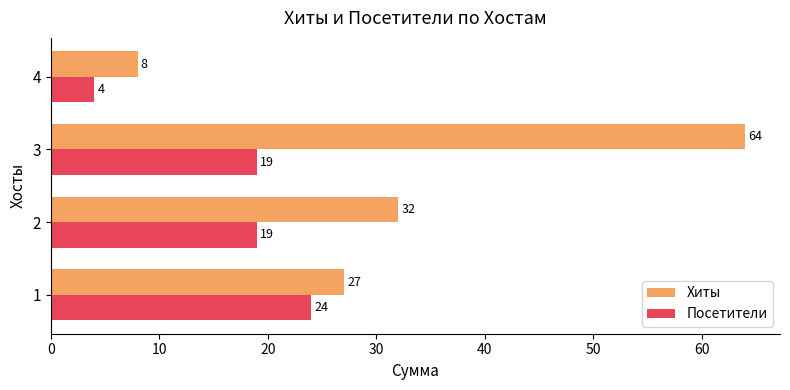

What is the difference between the Хиты values at 1 and 4?

19